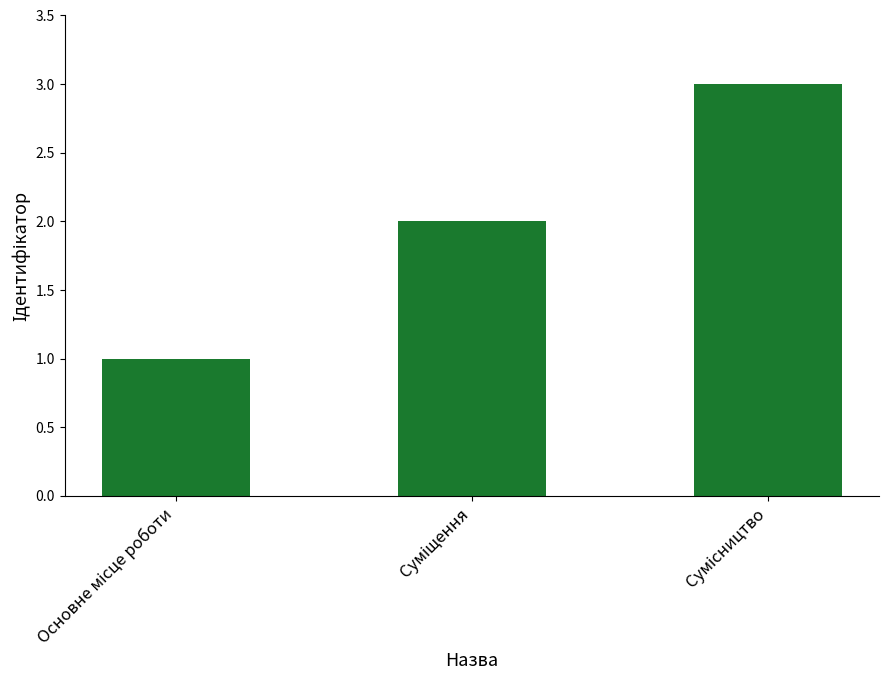

How many values are between 1 and 3?

3